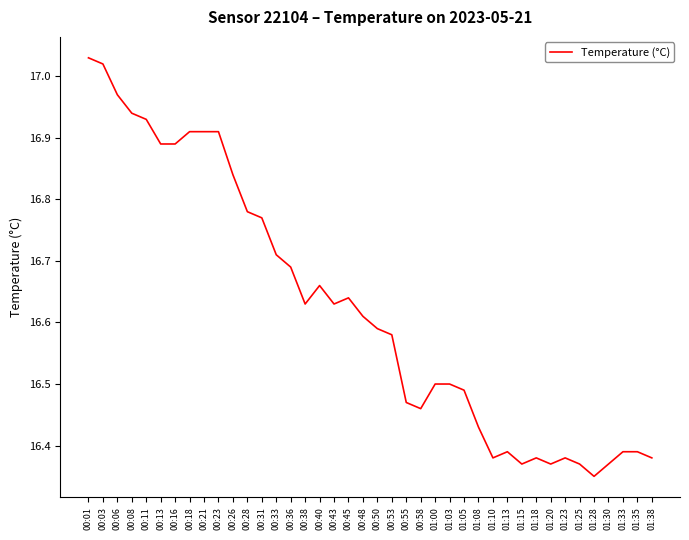

What is the difference between the maximum and minimum values?

0.7